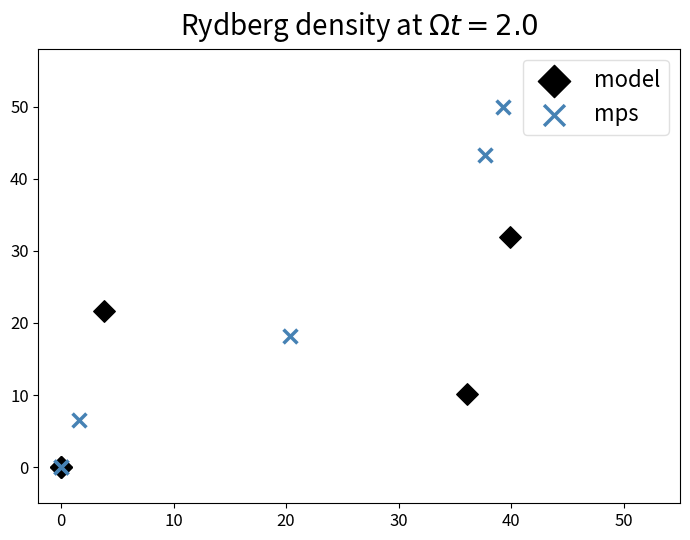

Which series reaches the maximum Y coordinate?

mps